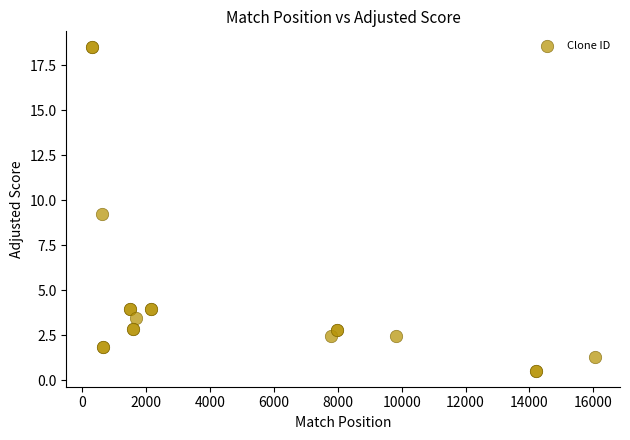

What Y value in the scatter plot is closest to 9?

9.2